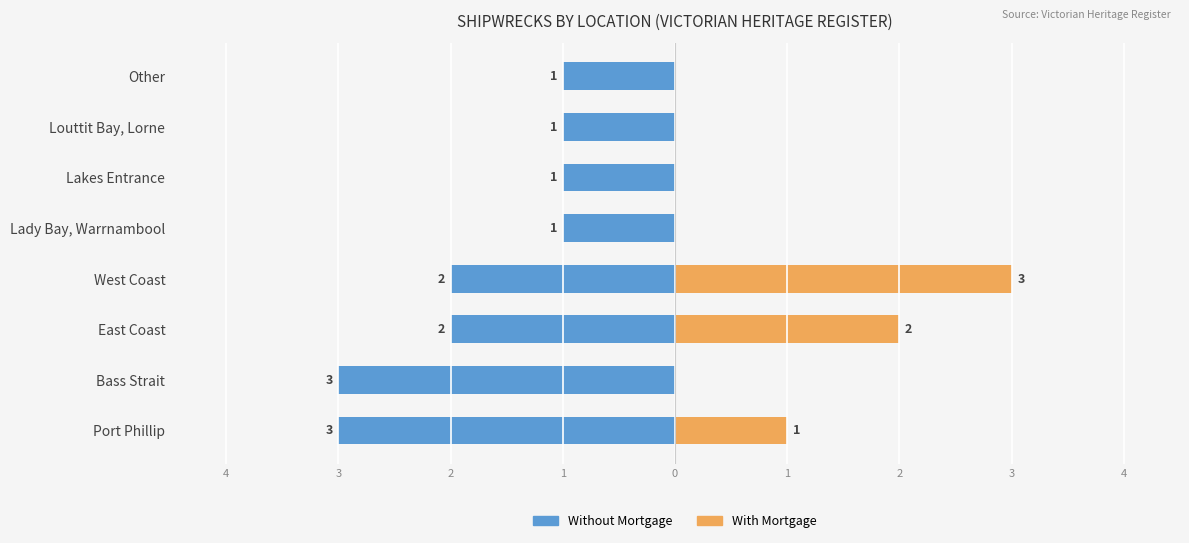

Is the value of Without Mortgage at Louttit Bay, Lorne greater than the value of With Mortgage at Lady Bay, Warrnambool?

No